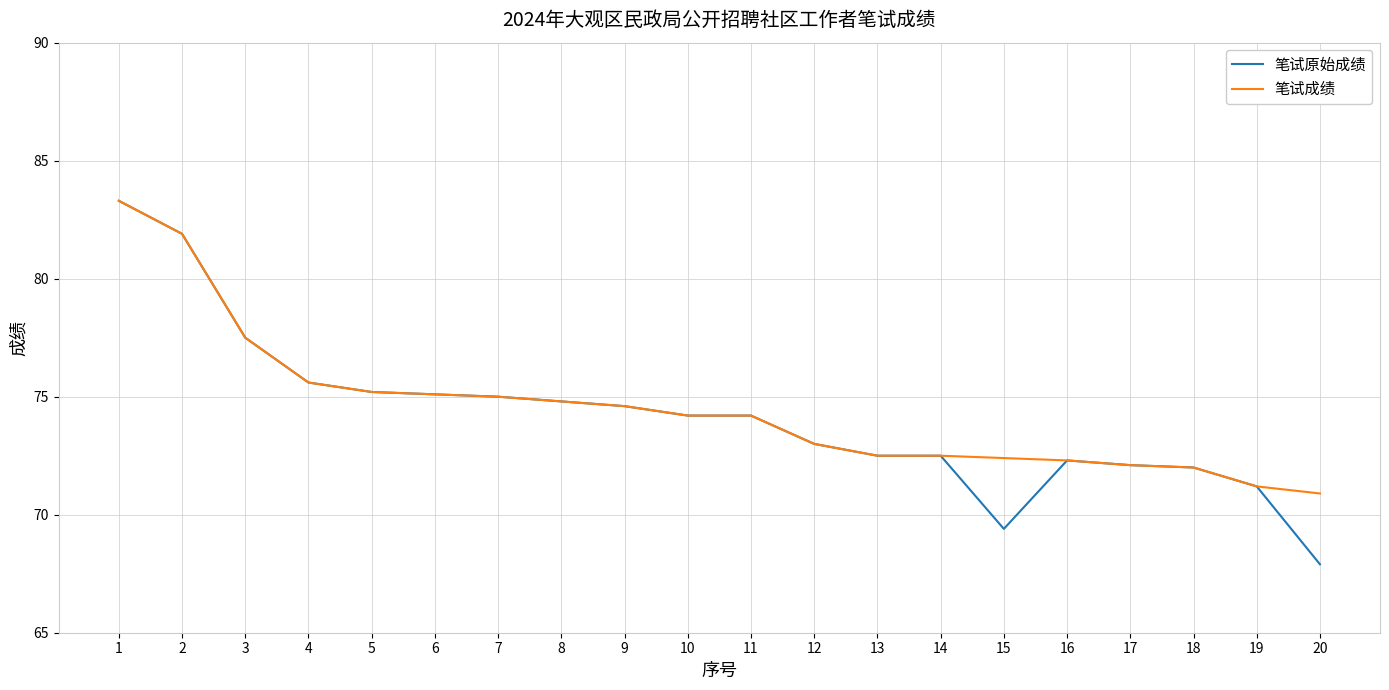

Is it true that 笔试原始成绩 equals 81.9 at 2?

True